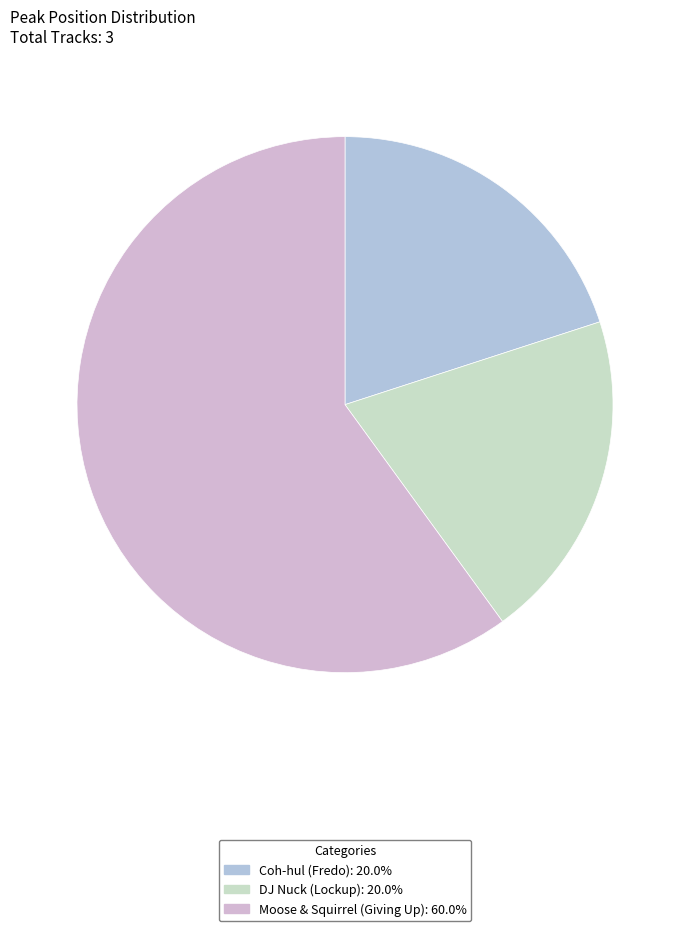

Which category has the biggest portion of the pie?

Moose & Squirrel (Giving Up)